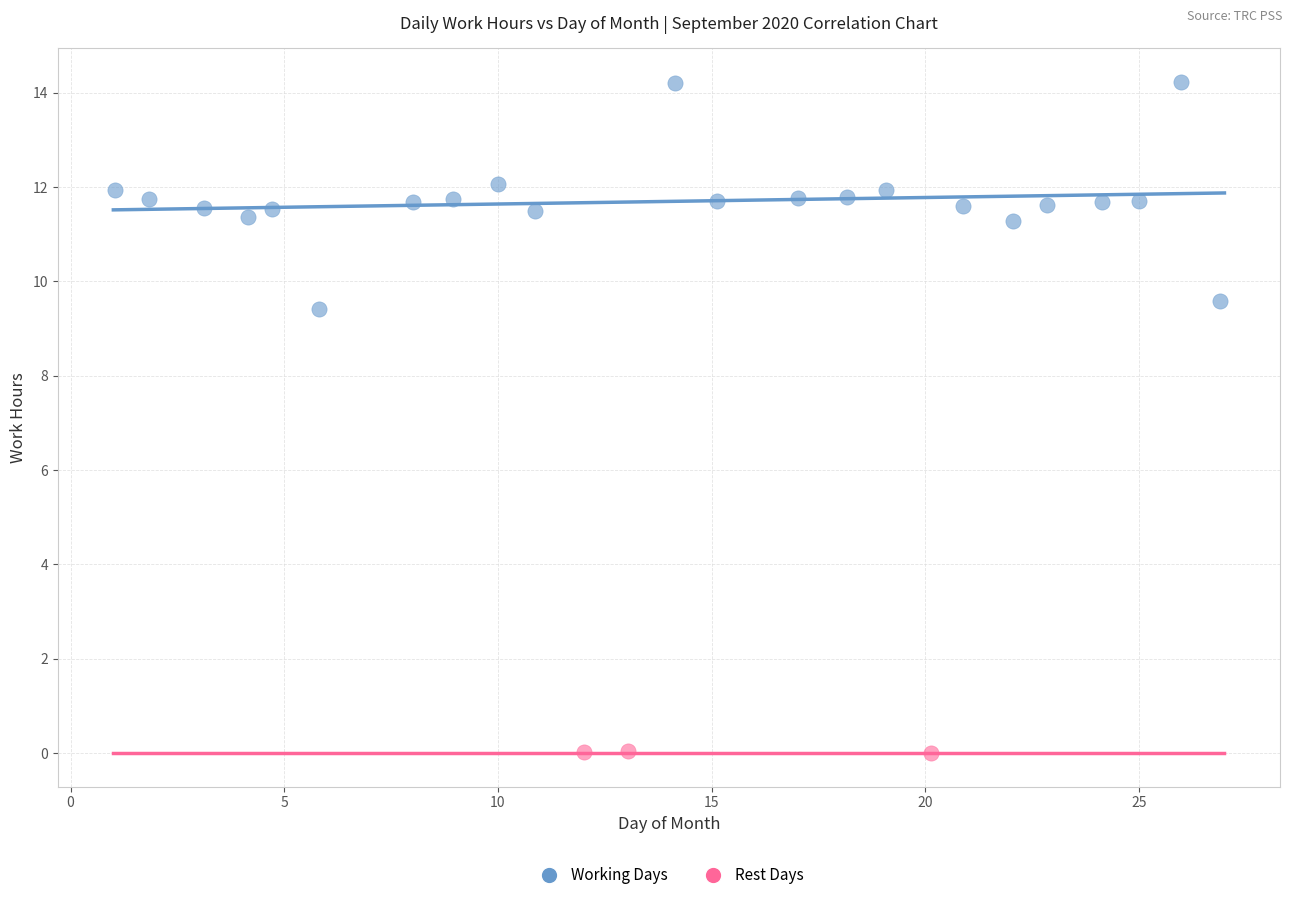

Which series has the largest Y range (max minus min)?

Working Days